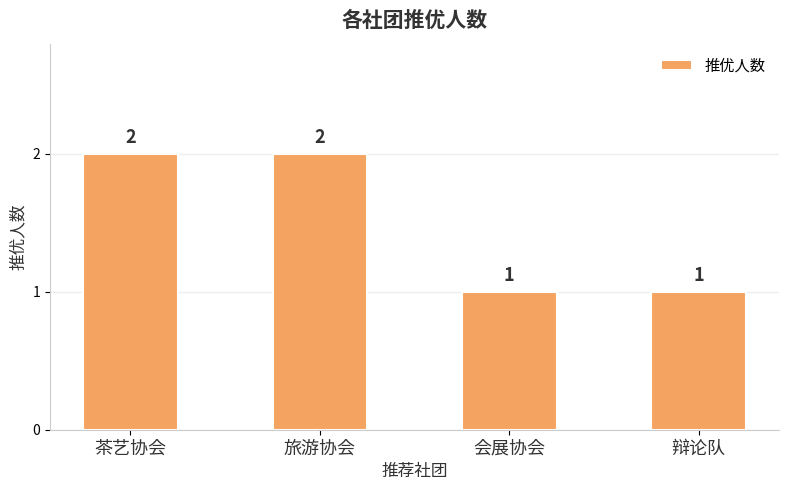

What is the difference between the maximum and minimum values?

1